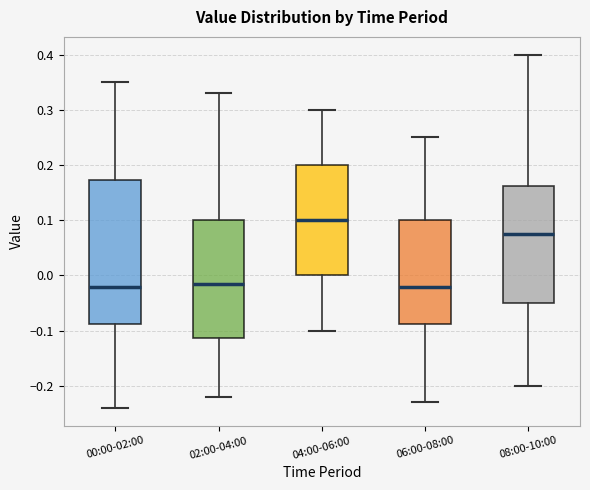

Reading left to right, read every box against the y-axis: the position of its median line, the range the box covers, and the ends of its whiskers. The values are not printed on the chart, so give them approximately, as read against the axis.

00:00-02:00: median -0.02, box -0.09 to 0.17, whiskers -0.24 to 0.35
02:00-04:00: median -0.01, box -0.11 to 0.10, whiskers -0.22 to 0.33
04:00-06:00: median 0.10, box 0.00 to 0.20, whiskers -0.10 to 0.30
06:00-08:00: median -0.02, box -0.09 to 0.10, whiskers -0.23 to 0.25
08:00-10:00: median 0.08, box -0.05 to 0.16, whiskers -0.20 to 0.40